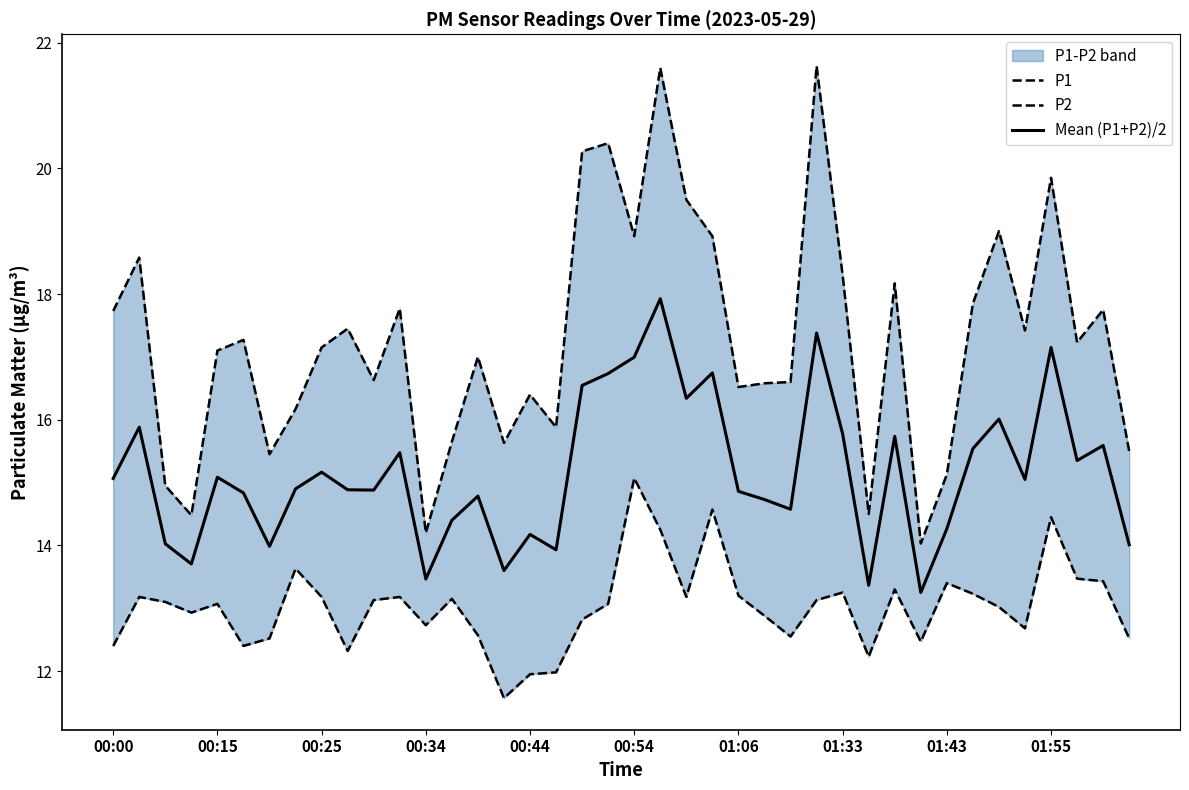

What is the highest value of the Mean (P1+P2)/2 series?

17.9